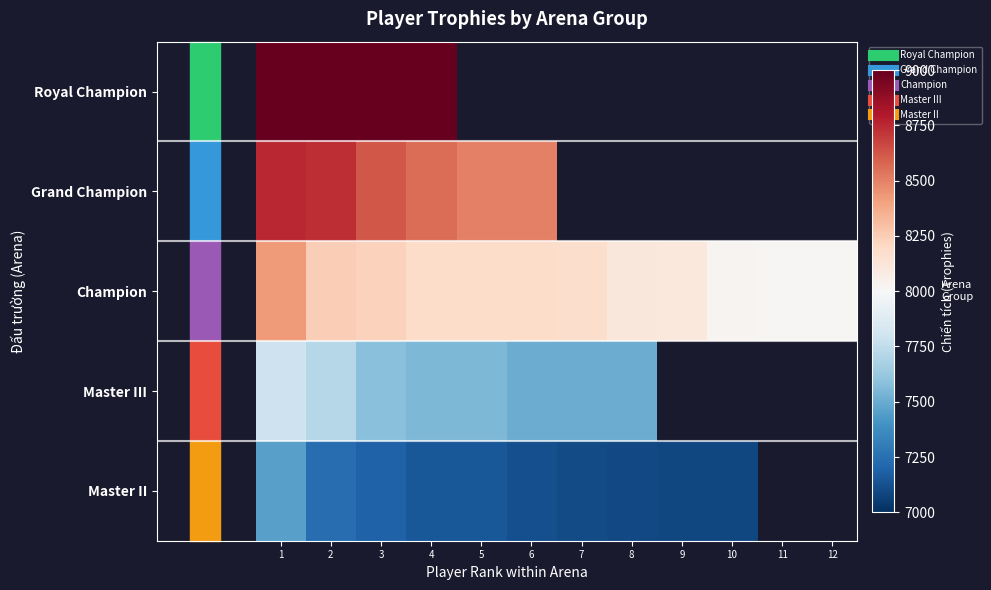

Where is Royal Champion nearest to the value 9000?

1